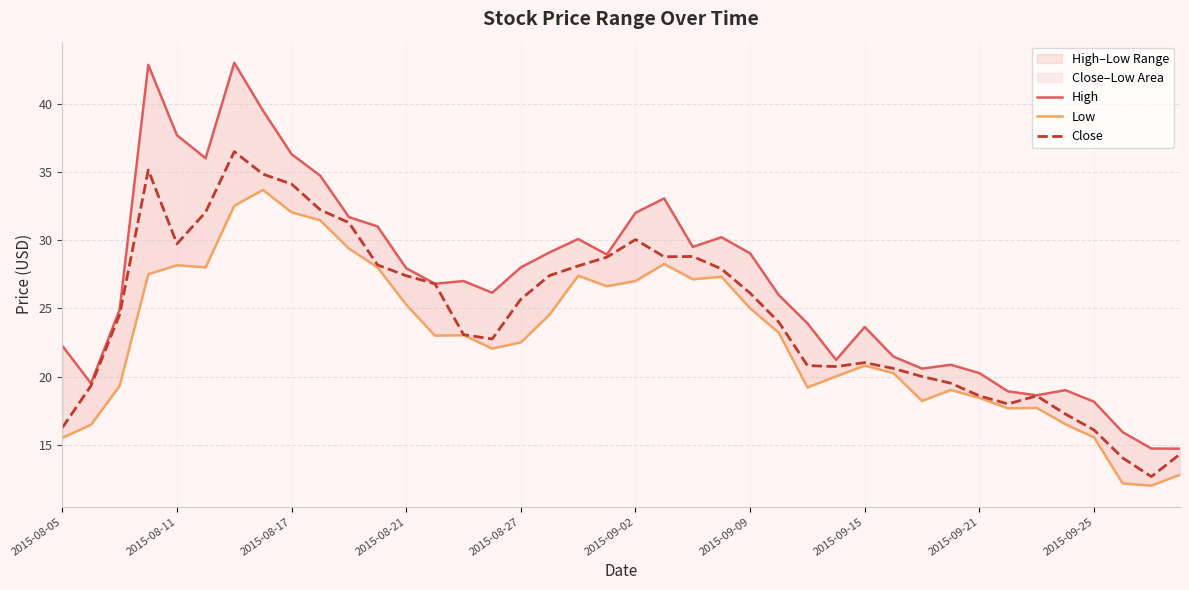

How many interior local peaks does the High series have?

9